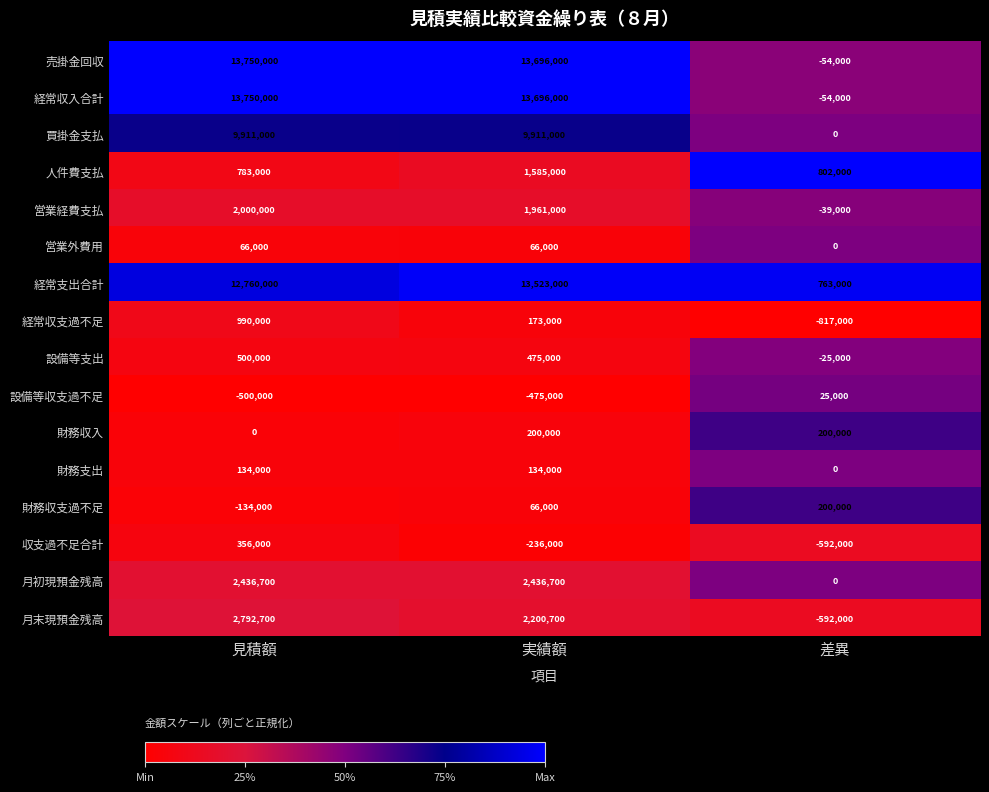

Is it true that 売掛金回収 equals -20802 at 差異?

False